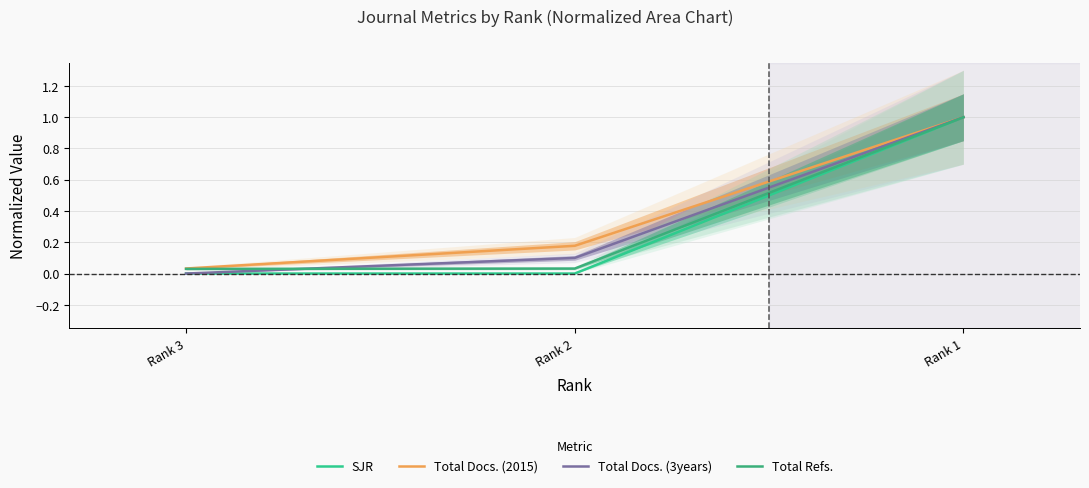

Between Rank 3 and Rank 1, which series saw the biggest shift?

SJR